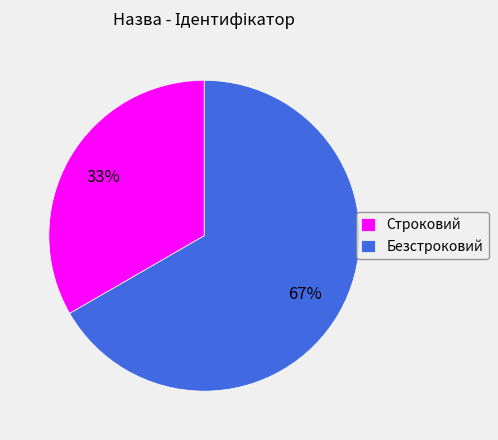

The Строковий slice represents 25% of the pie. True or false?

False